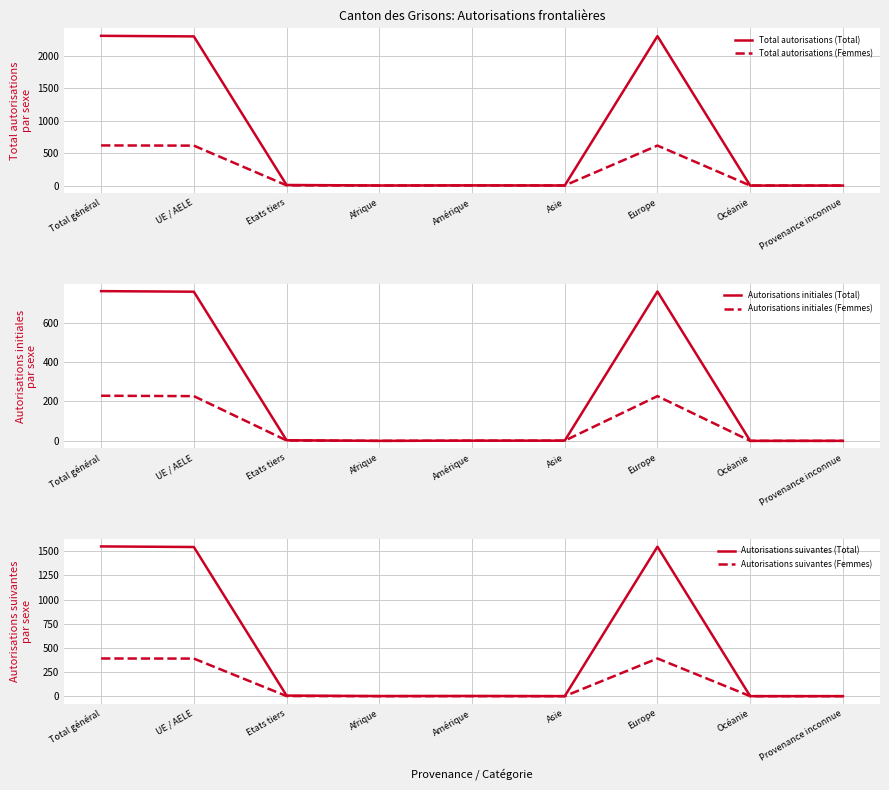

Is this an area chart (filled region under the line)?

No